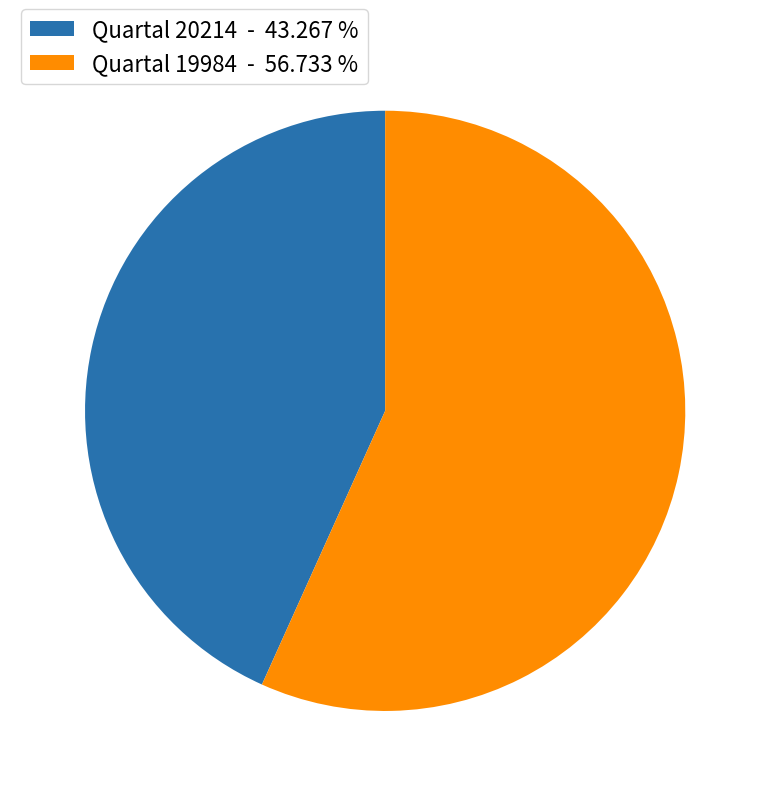

Rank the categories by value from lowest to highest.

Quartal 20214 - 43.267 %, Quartal 19984 - 56.733 %